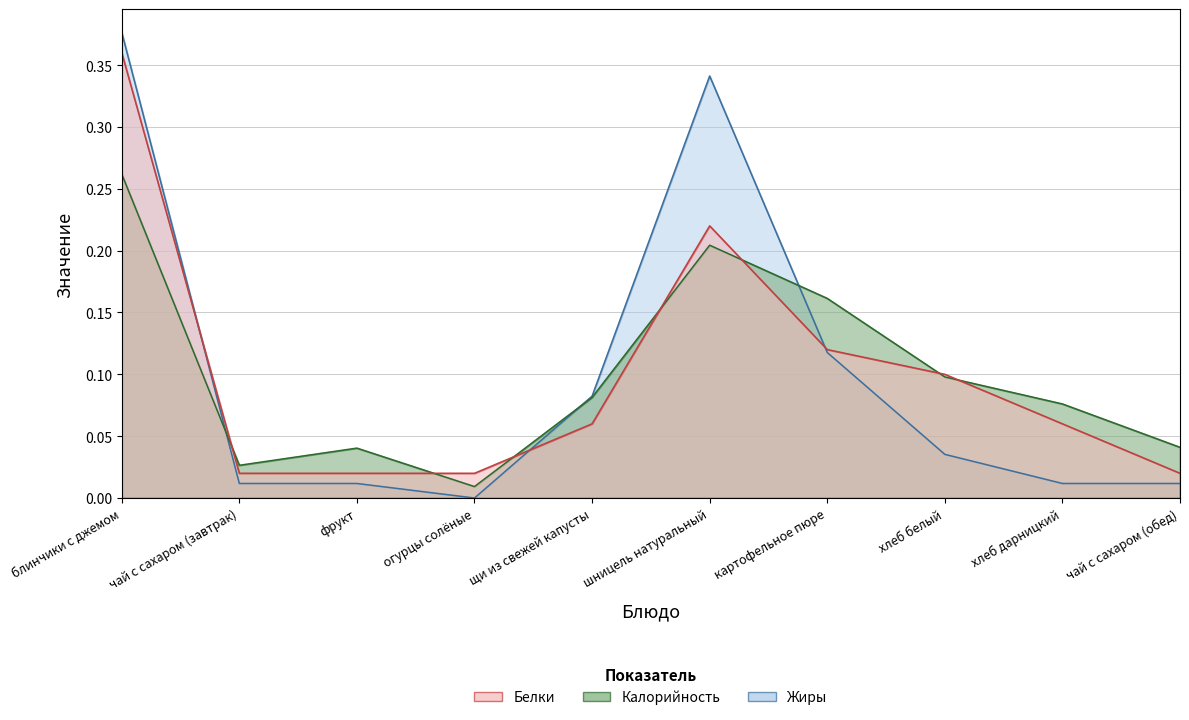

Is it true that Калорийность equals 0.1 at хлеб дарницкий?

False